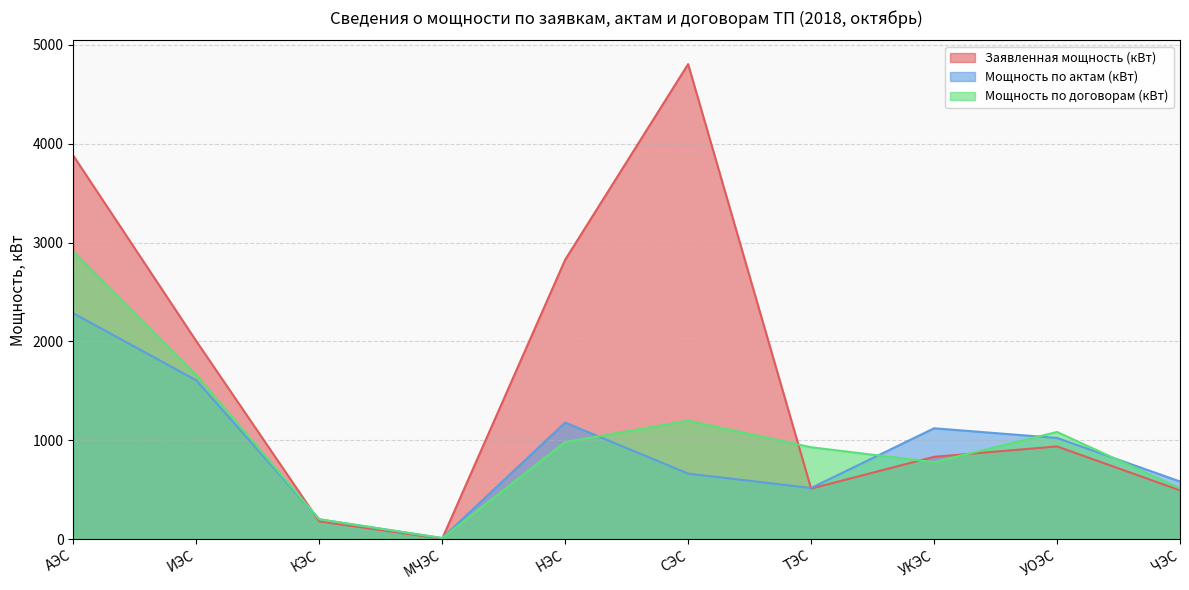

At which category does Заявленная мощность (кВт) reach its first local peak?

СЭС